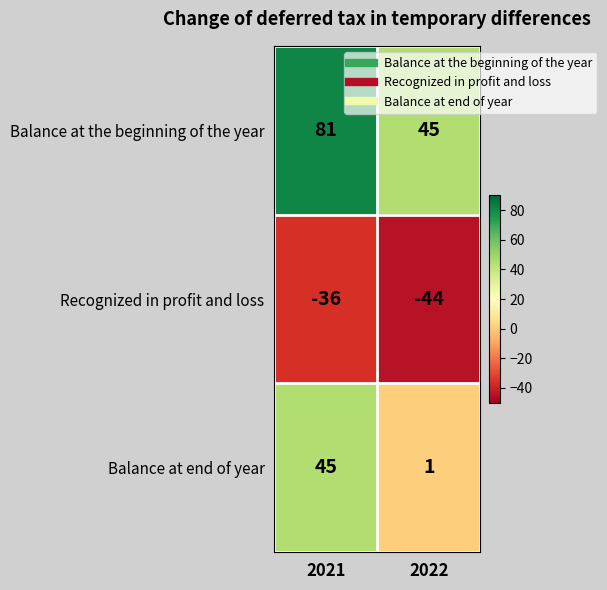

What is the difference between the highest and lowest values at 2021?

117